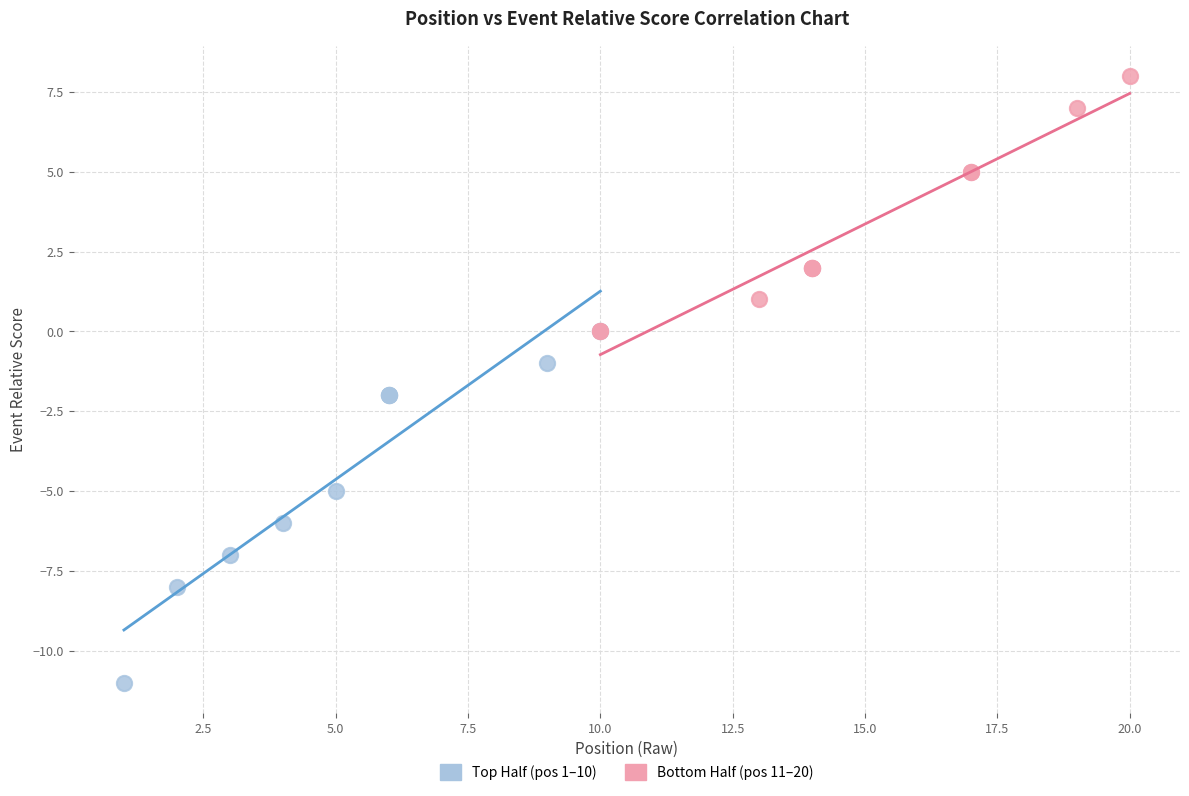

Which series reaches the minimum Y coordinate?

Top Half (pos 1–10)